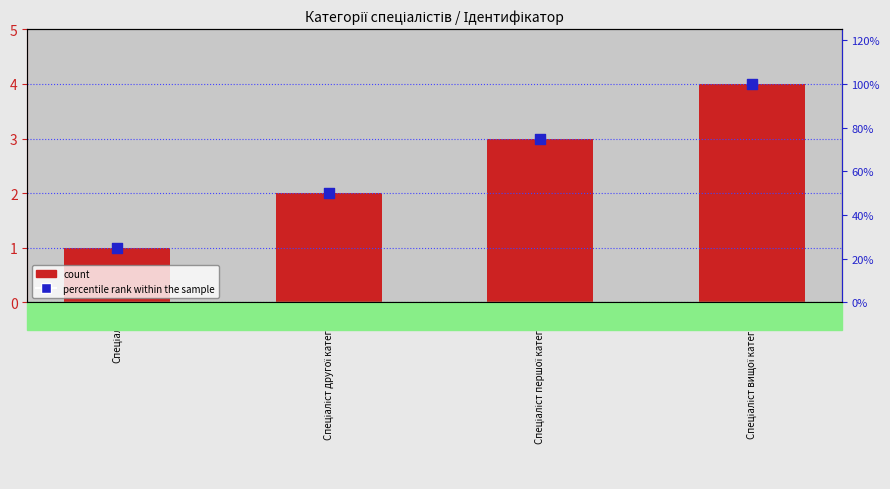

Which series has the largest total across all categories?

percentile rank within the sample